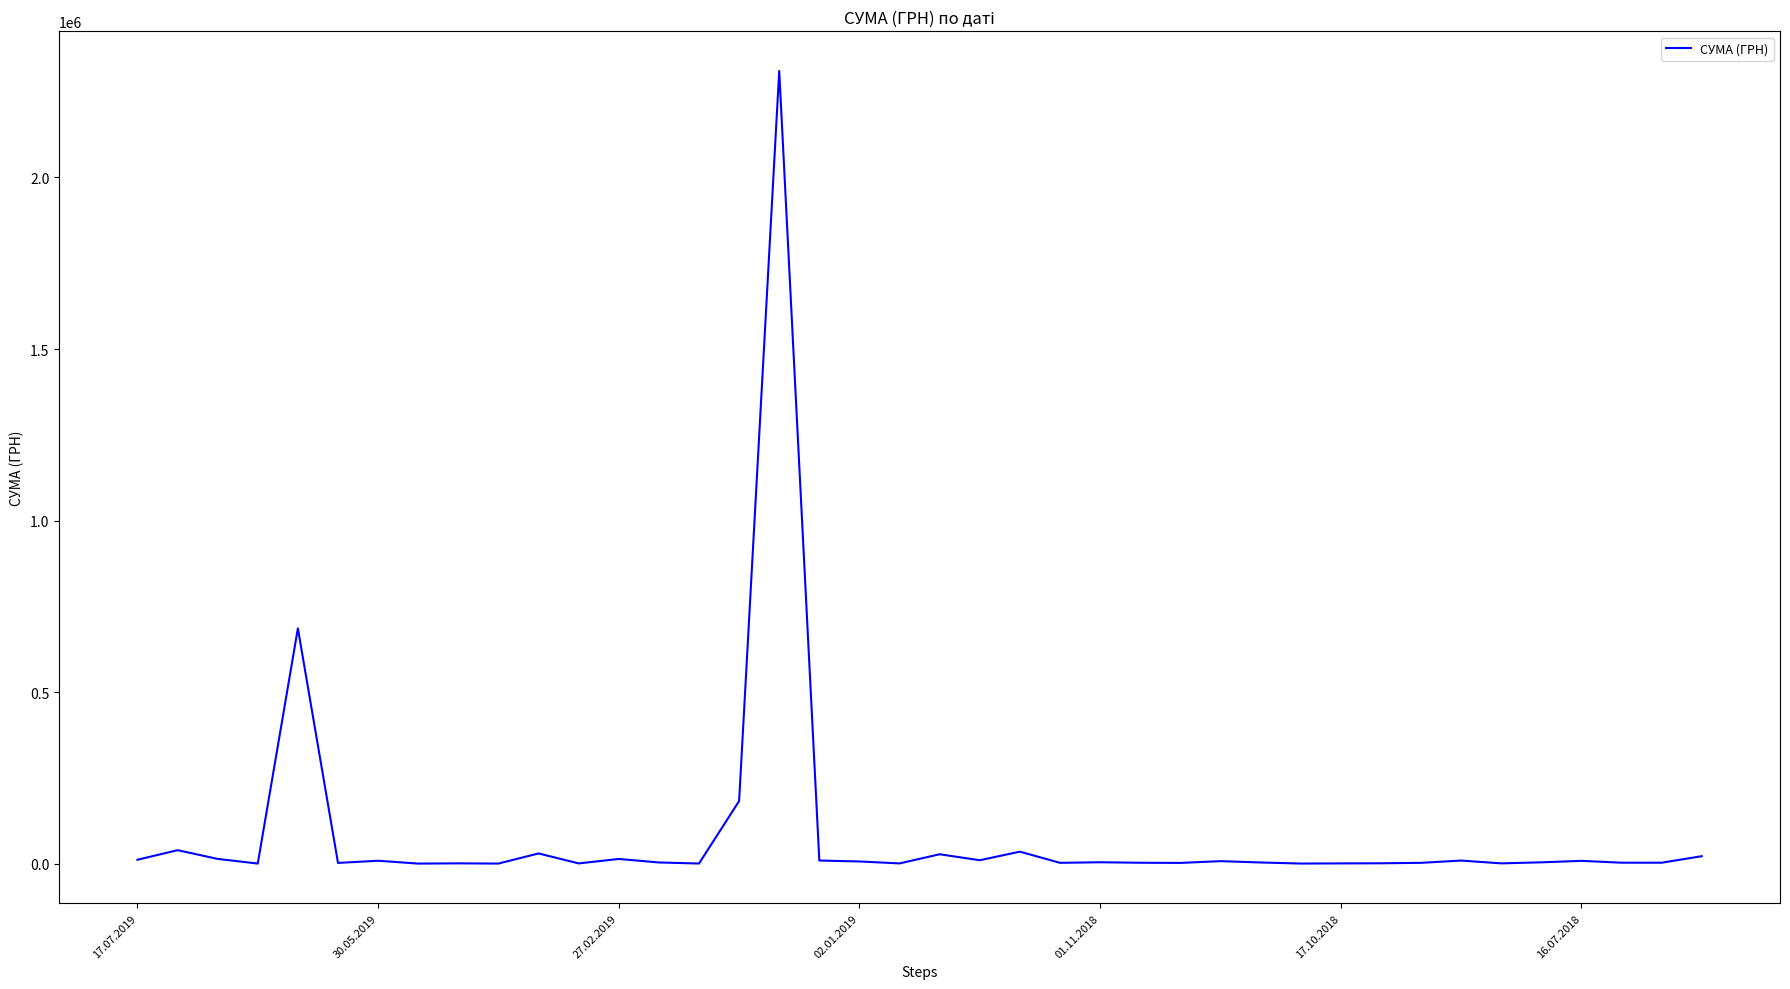

What is the greatest value displayed?

2310253.5